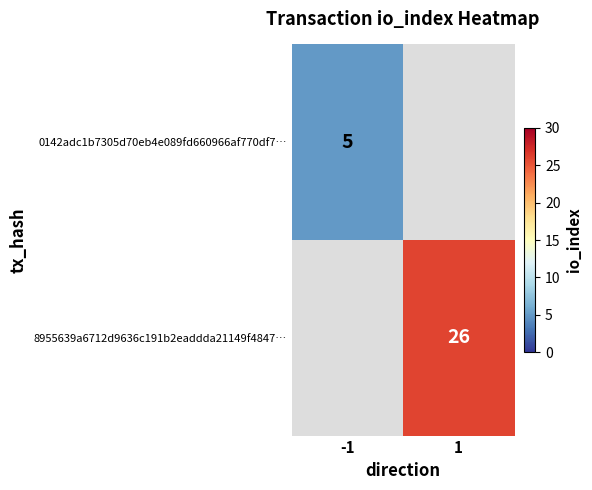

Which has a higher value, -1 or 1?

1